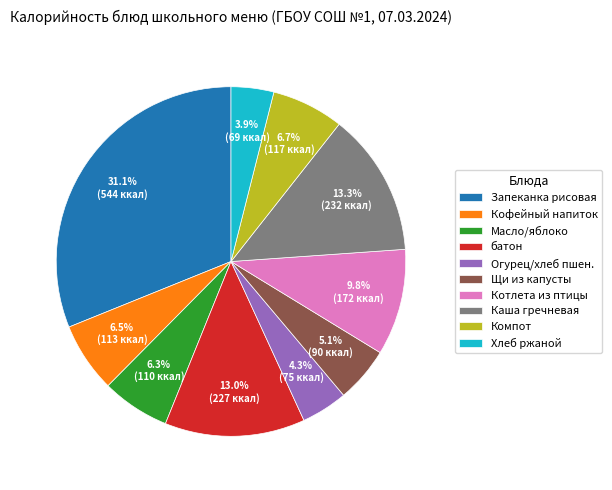

Is there any slice that represents more than half of the pie?

No